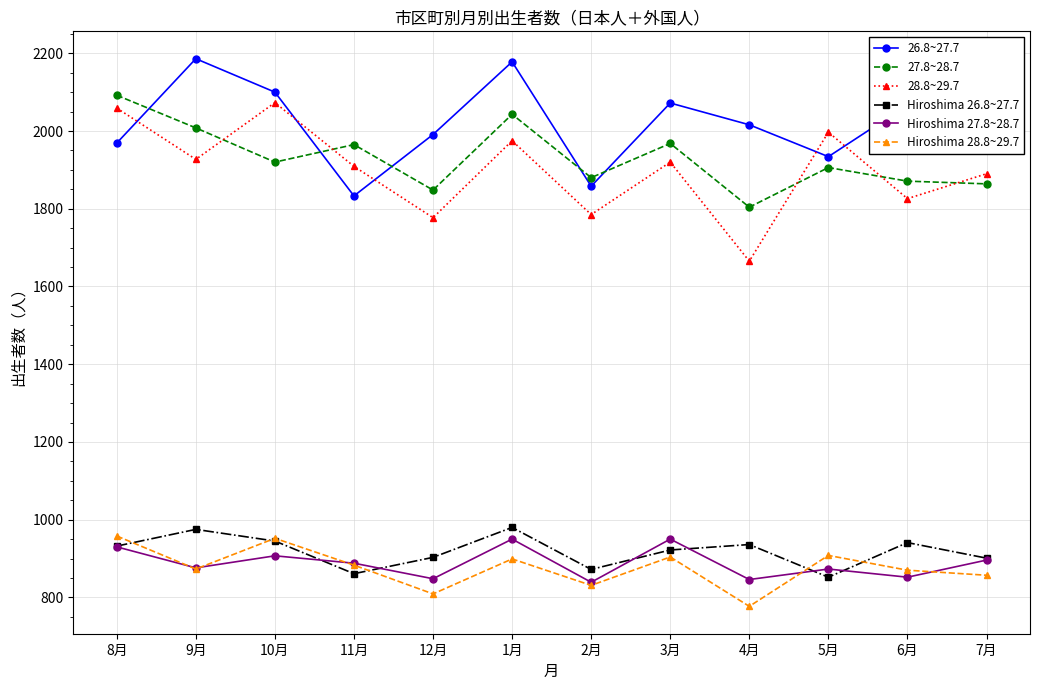

Read the 28.8~29.7 value at 12月.

1777